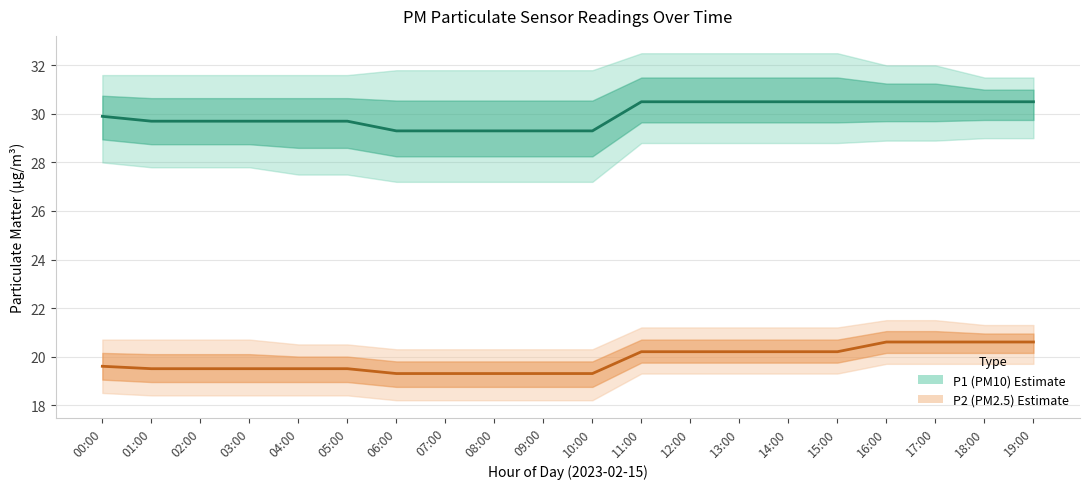

What is the sum of all P1 (PM10) values?

599.4